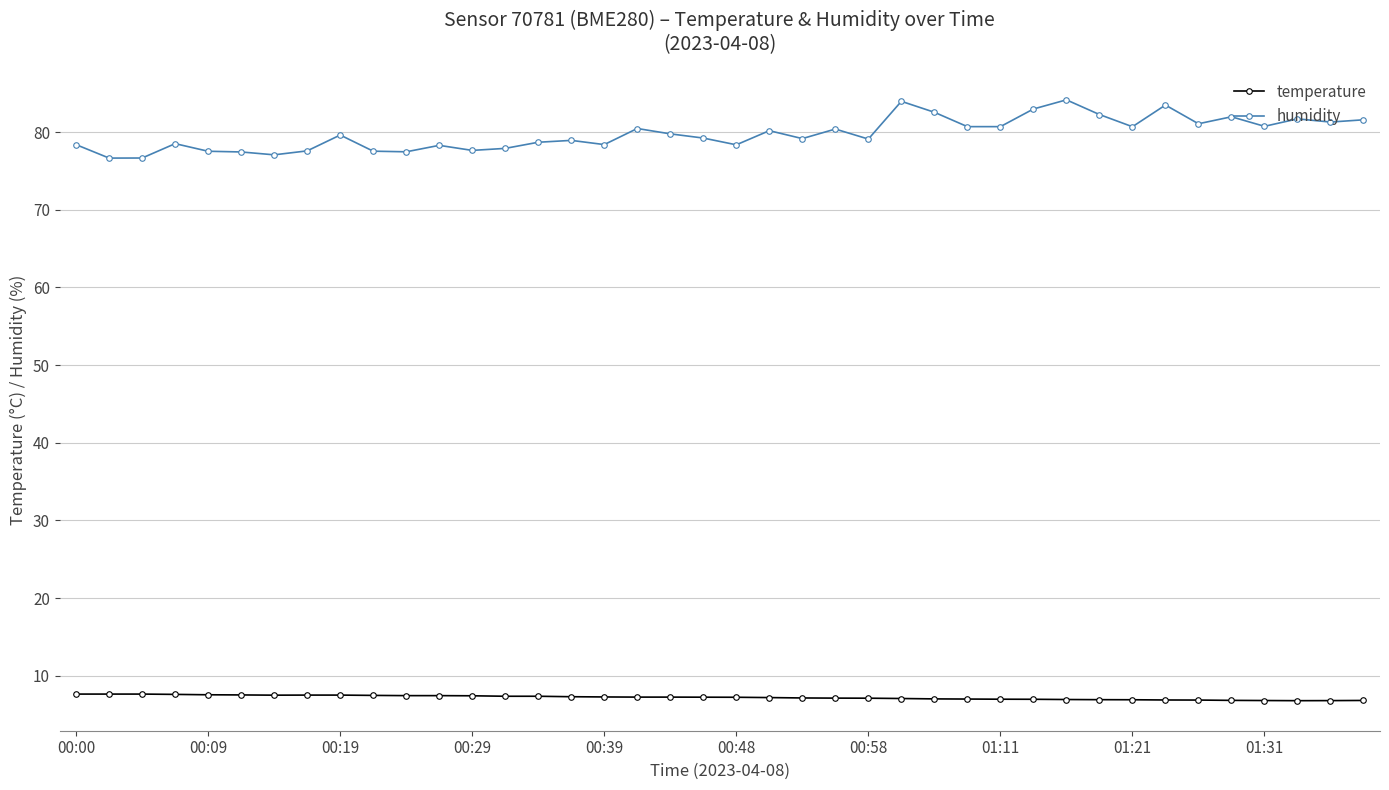

At how many categories does at least one series exceed 28?

40